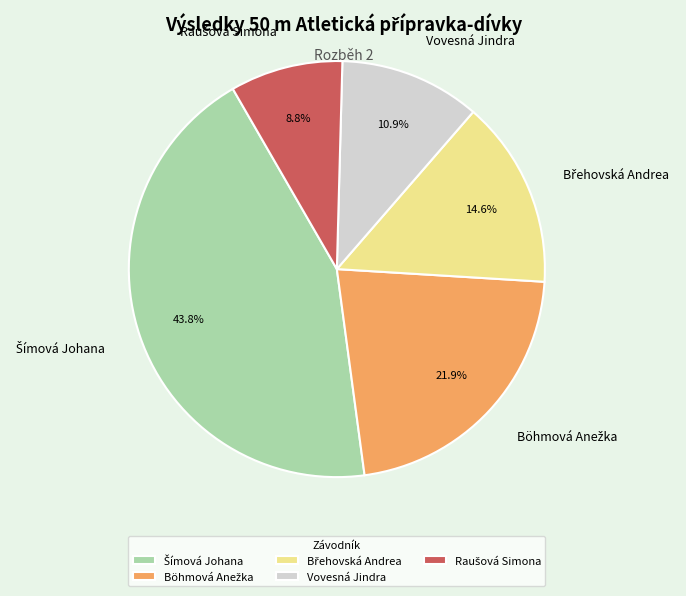

How many slices are in this pie chart?

5